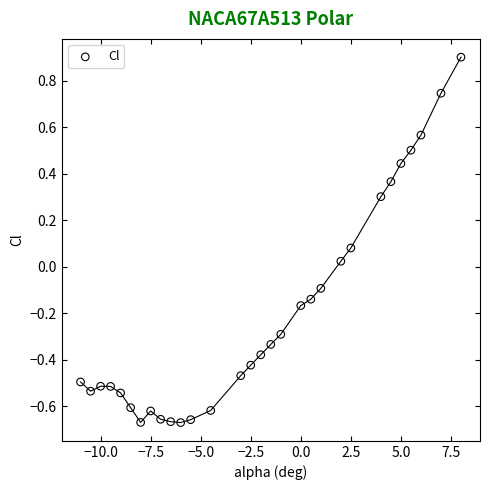

What is the range of X values (max minus min)?

19.0